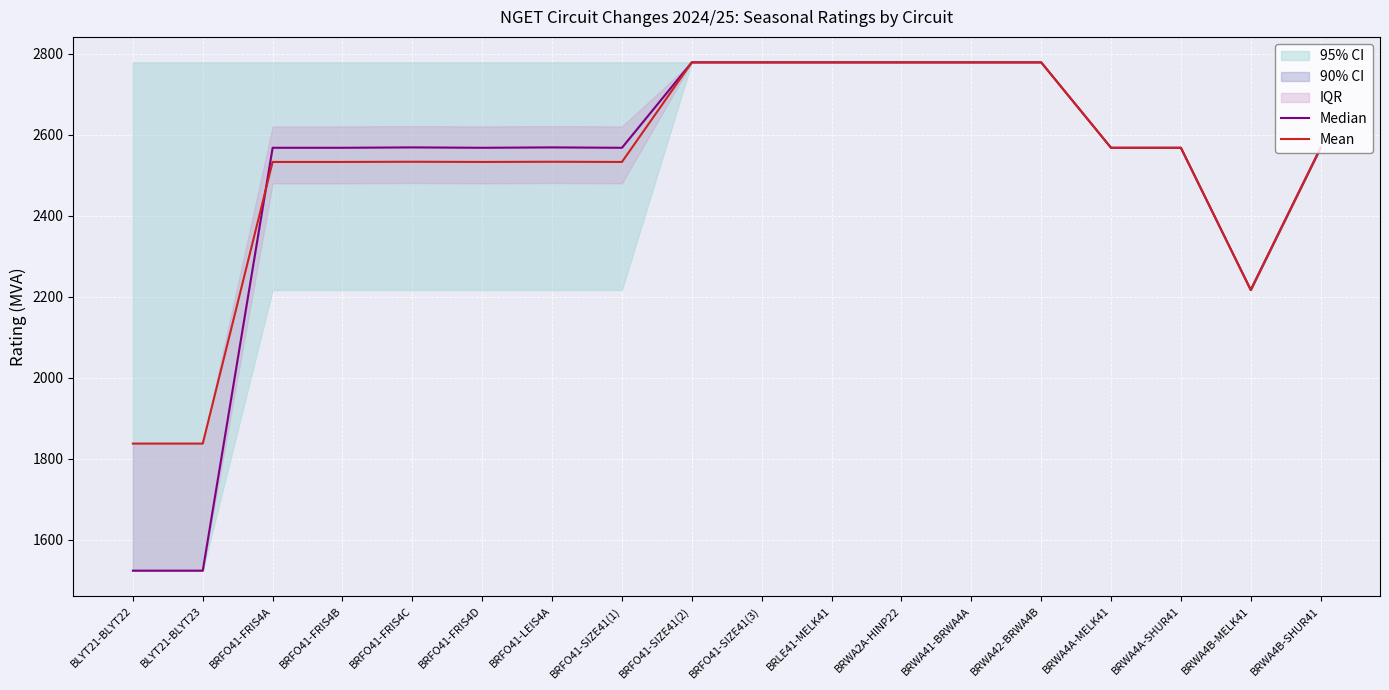

Where is the first local maximum for Mean?

BRFO41-FRIS4C